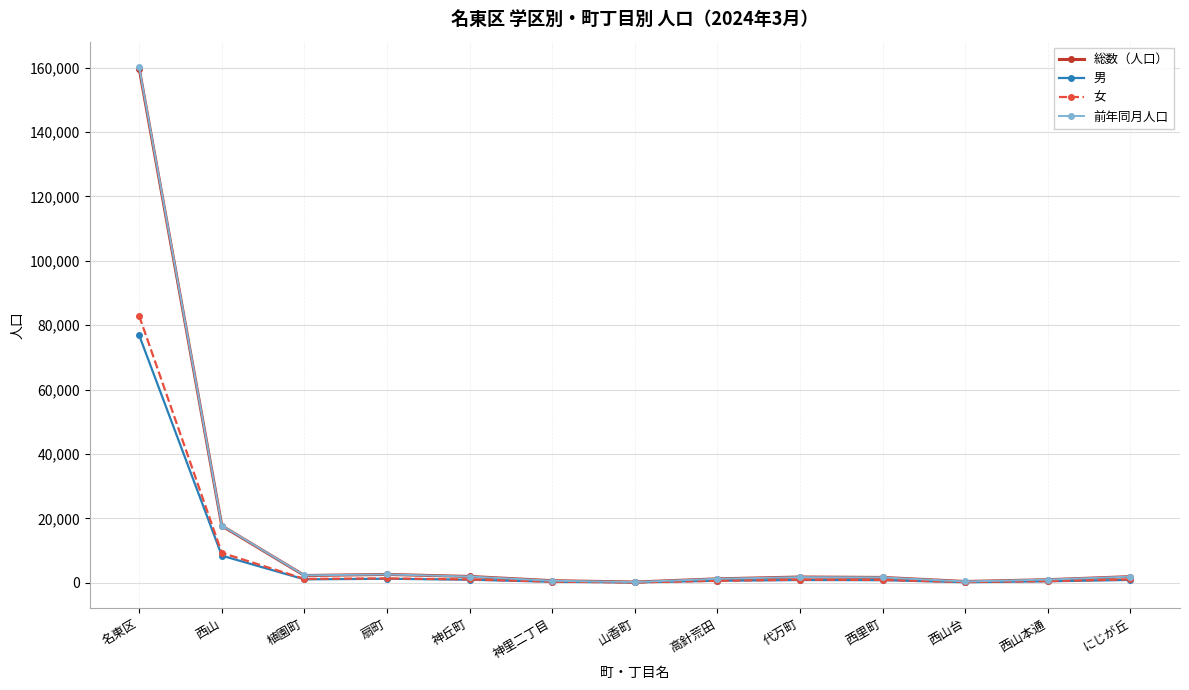

Where is 総数（人口） nearest to the value 79948?

西山